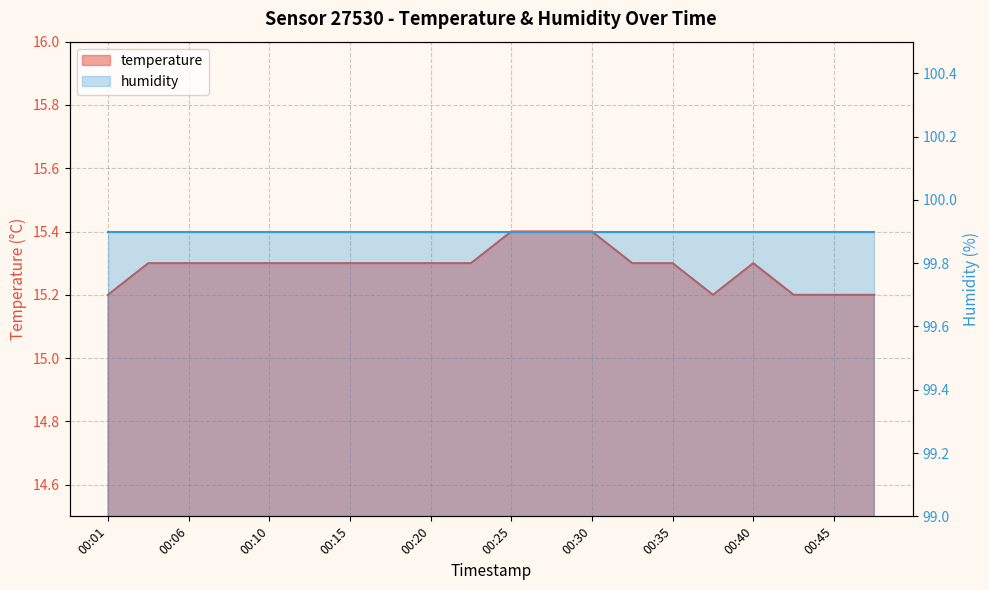

Is it true that the value at 00:25 is 5.7?

False